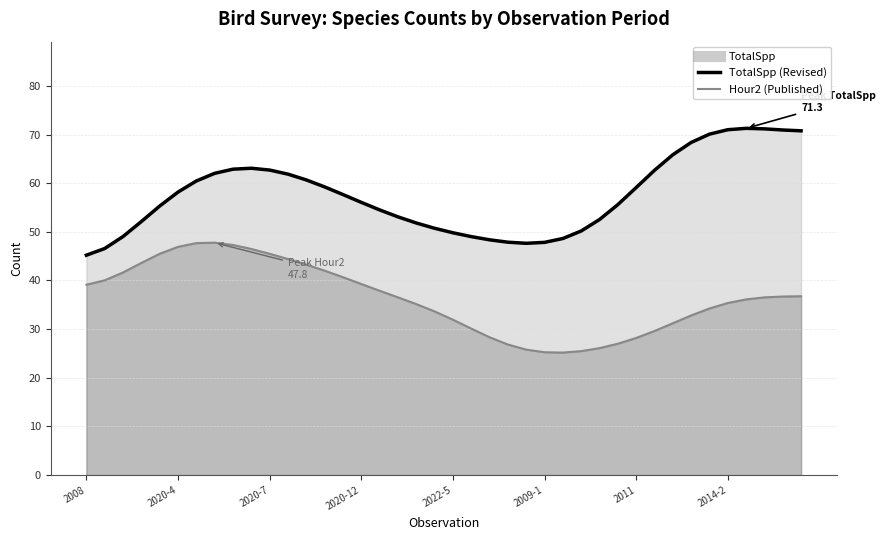

Reading left to right, list all the values displayed in this chart.

TotalSpp (line): 45.2	46.6	49.0	52.1	55.3	58.2	60.5	62.0	62.9	63.1	62.7	61.9	60.7	59.2	57.7	56.1	54.5	53.1	51.8	50.7	49.8	49.0	48.4	47.9	47.6	47.8	48.6	50.2	52.5	55.6	59.1	62.7	65.8	68.4	70.1	71.0	71.3	71.2	70.9	70.8
Hour2 (line): 39.1	40.0	41.7	43.6	45.5	46.9	47.7	47.8	47.3	46.5	45.5	44.4	43.3	42.0	40.7	39.3	37.9	36.5	35.2	33.6	31.9	30.1	28.3	26.8	25.8	25.3	25.2	25.5	26.1	27.0	28.2	29.6	31.2	32.8	34.2	35.4	36.1	36.5	36.7	36.8